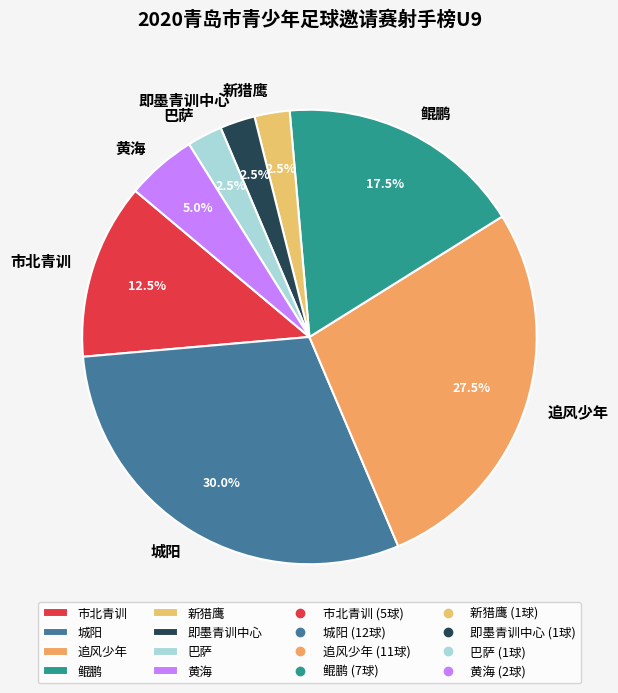

To the nearest percent, what portion does 黄海 represent?

5%